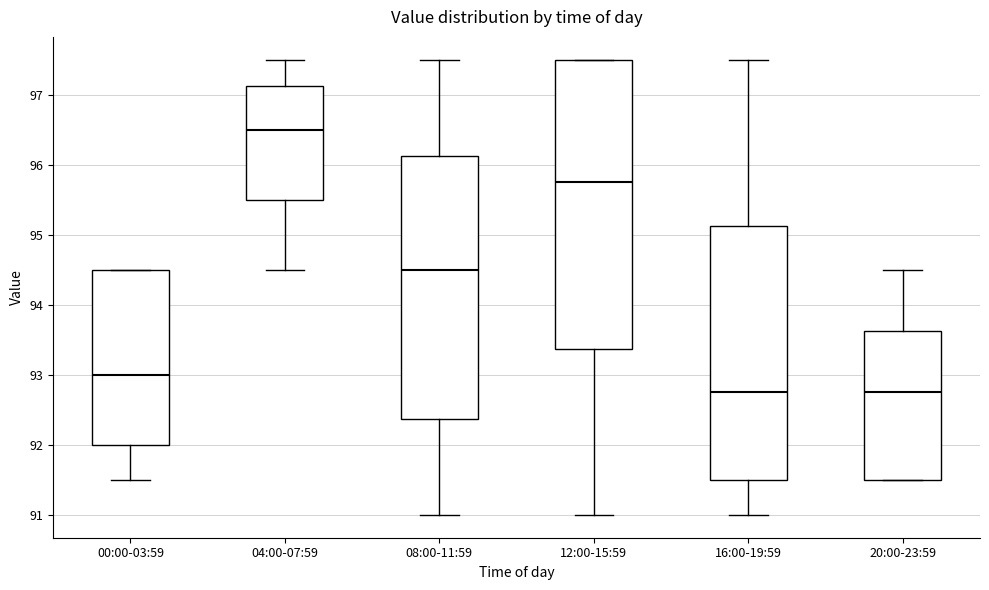

Which box is the tallest, from its lower edge to its upper edge?

12:00-15:59